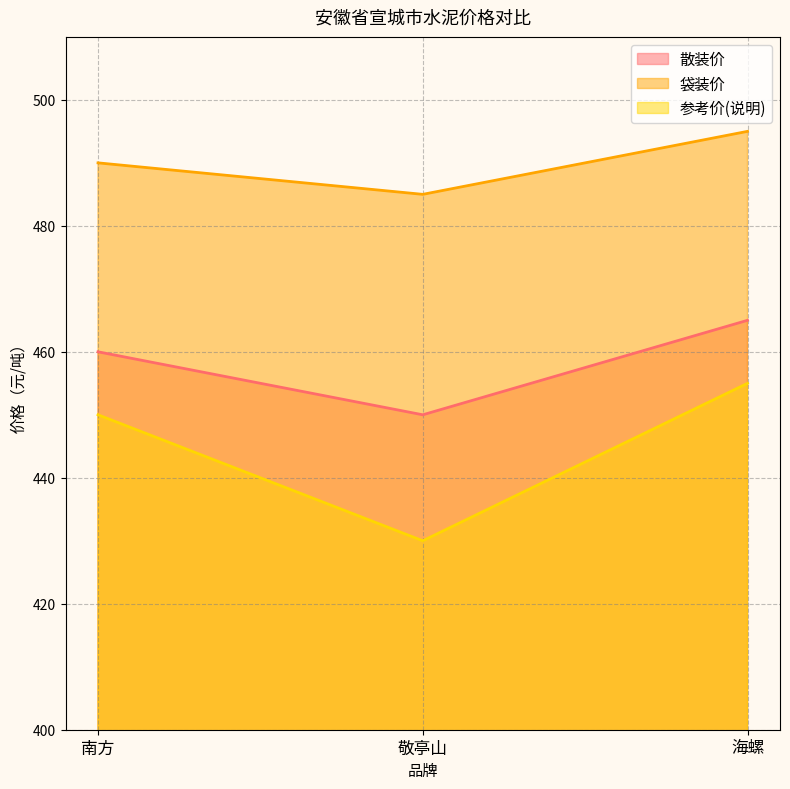

Which category has the highest value in the 散装价 series?

海螺